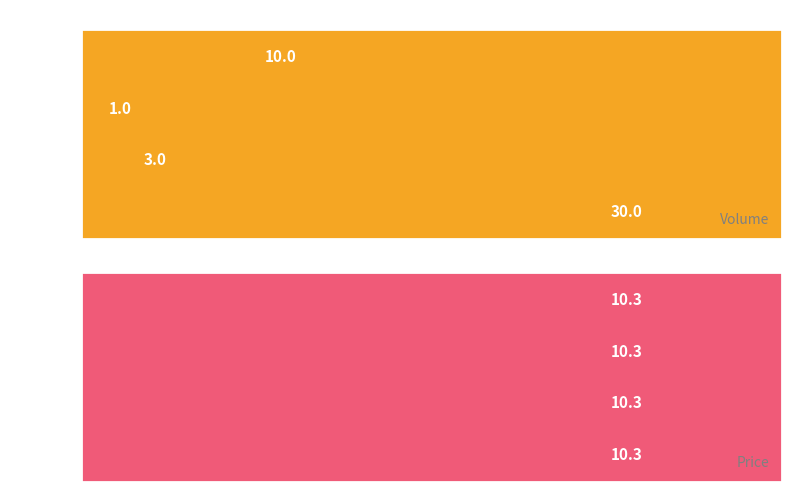

Rank the series at 1 from lowest to highest value.

Price, Volume